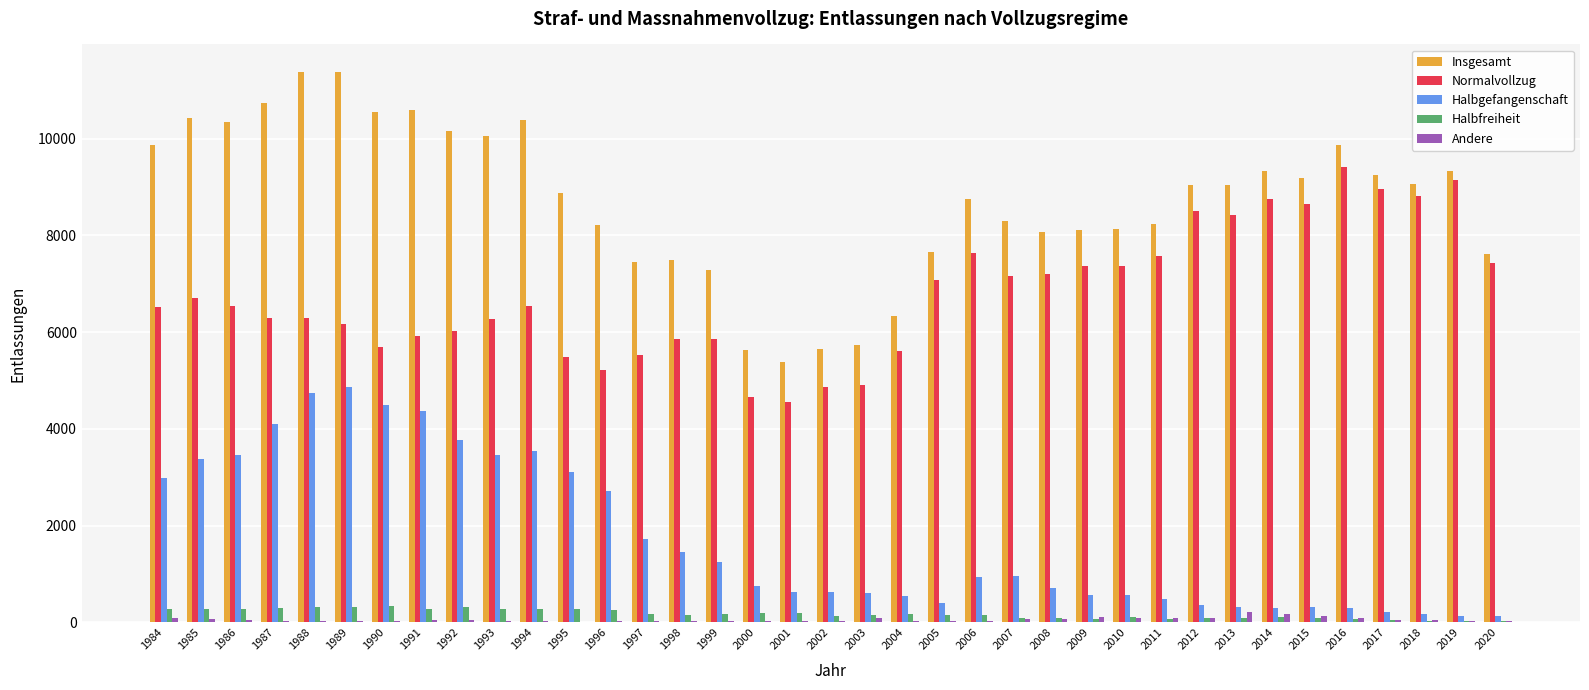

Is the value of Halbgefangenschaft at 1986 greater than the value of Halbfreiheit at 1984?

Yes